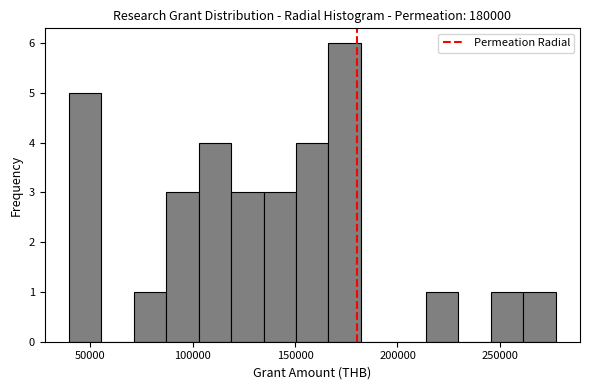

Around what value on the x-axis is the tallest bar? Give the approximate position of its centre, as read against the axis.

175000